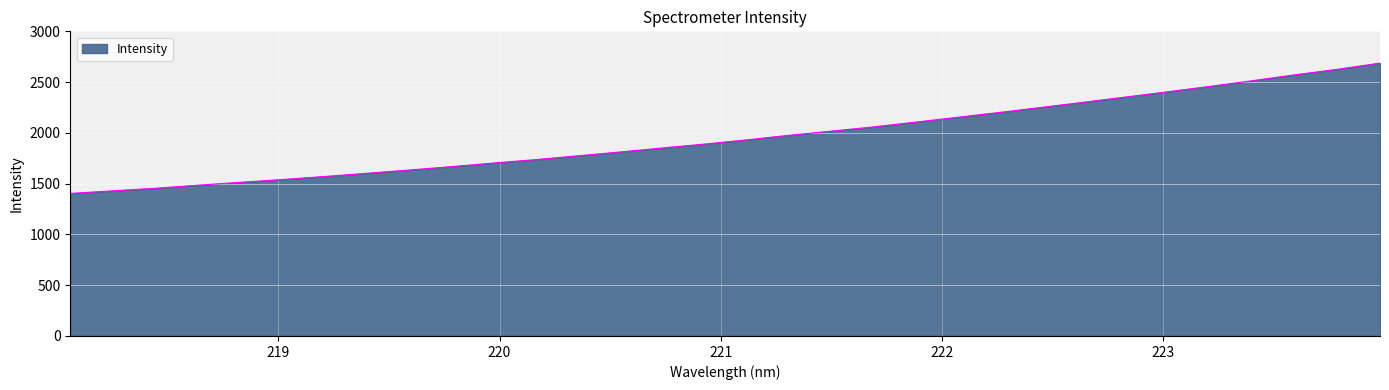

What is the smallest value displayed?

1403.7